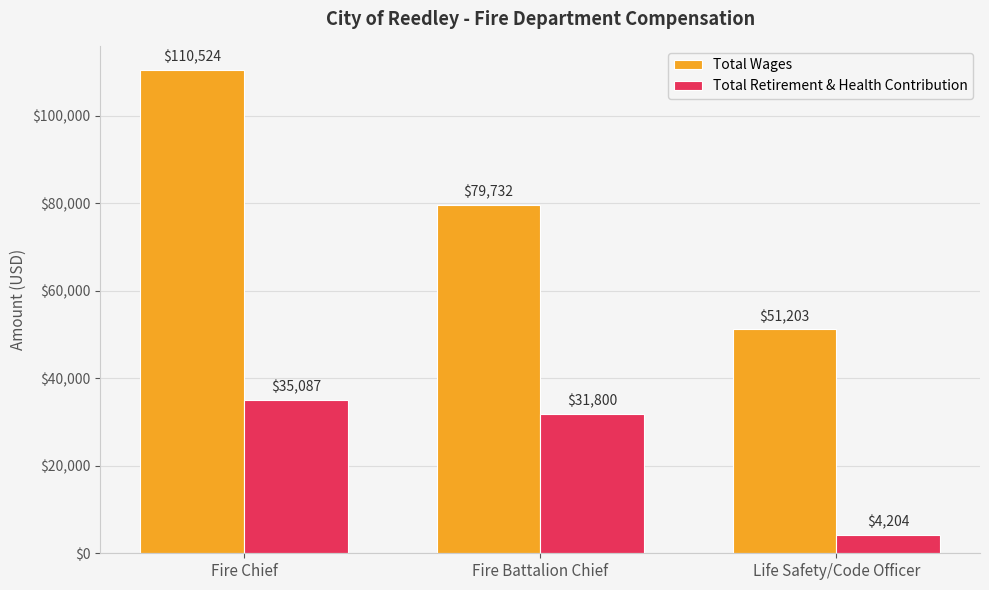

How many categories are shown in the chart?

3